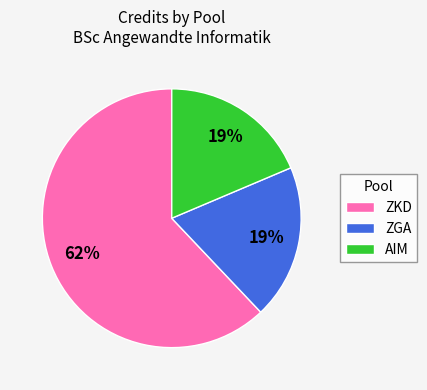

What percentage is the AIM slice, to the nearest percent?

19%